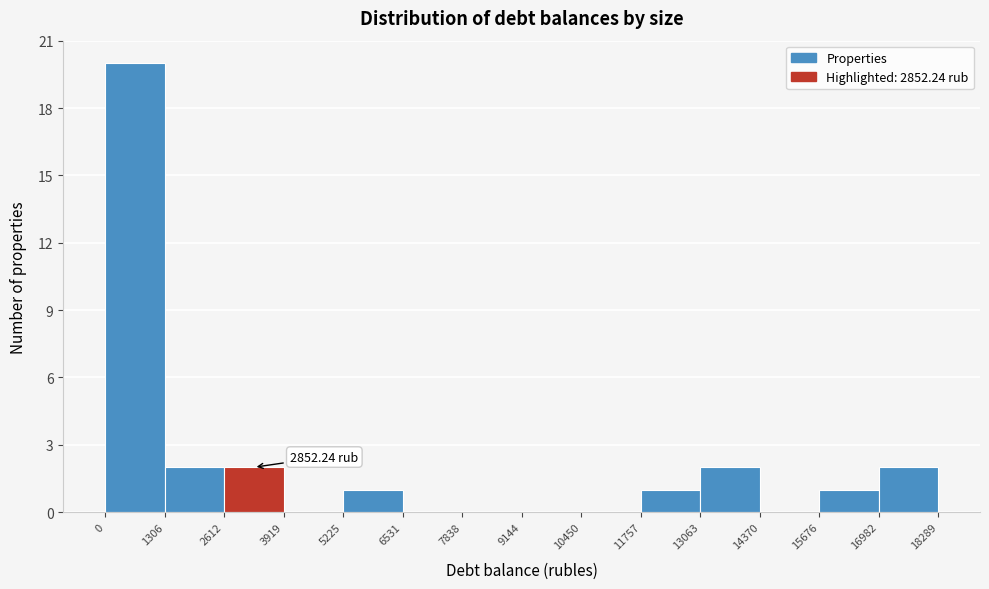

Which range on the x-axis has the tallest bar?

0 to 1306